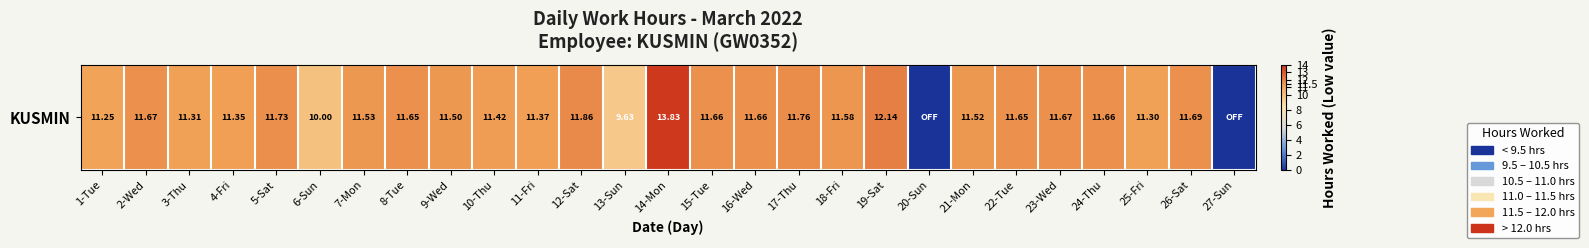

The value at 10-Thu is 11.4. True or false?

True